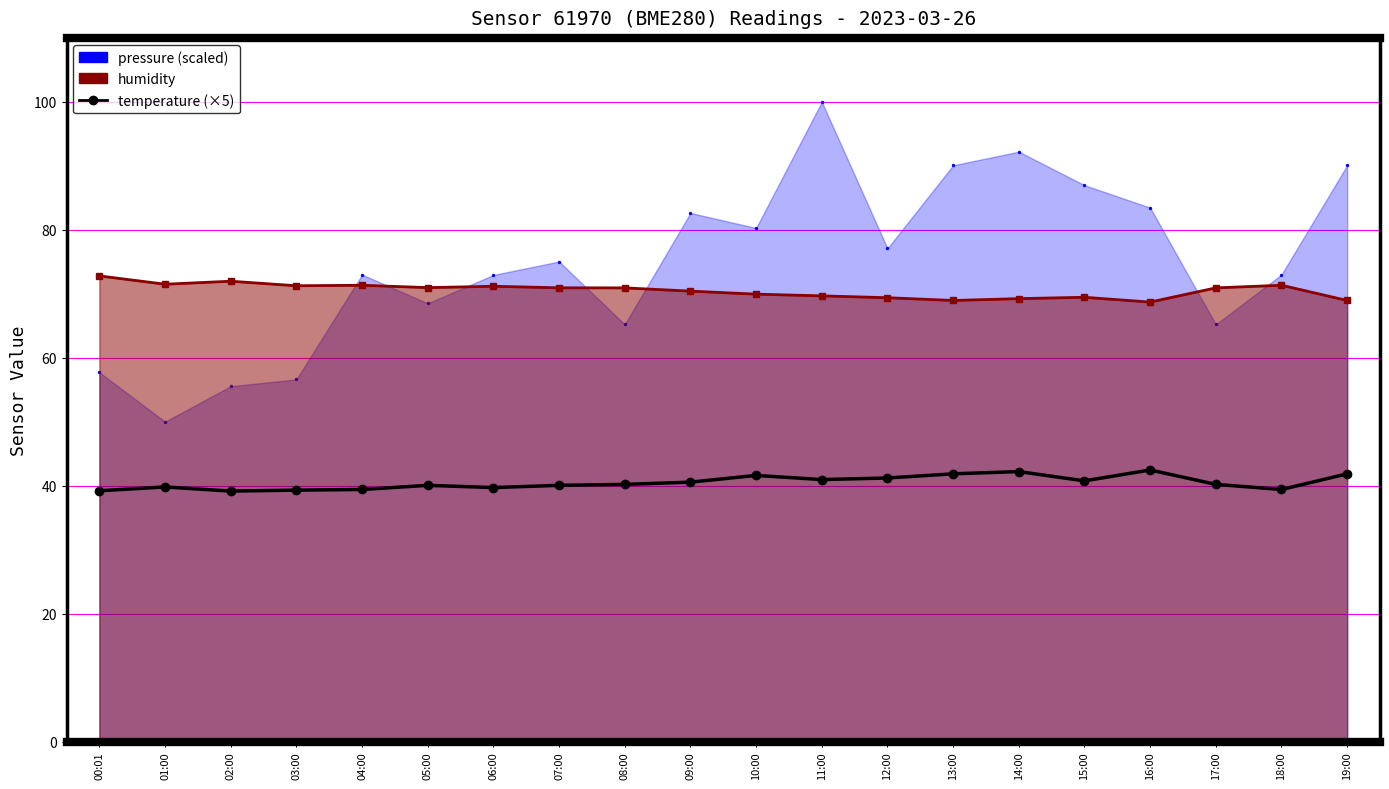

Which has a higher value, 04:00 or 10:00?

10:00